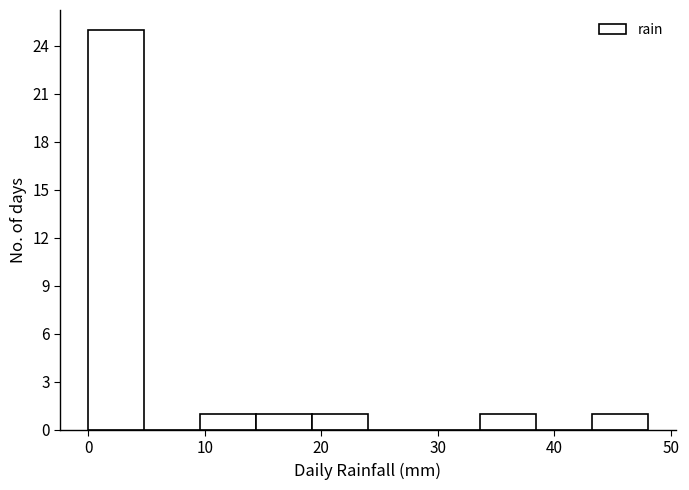

Reading left to right, list every bar in this chart as the range it spans on the x-axis followed by its height. Neither the bar edges nor the heights are printed on the chart, so give them approximately, as read against the axes.

0.0 to 4.8: 25
4.8 to 9.6: 0
9.6 to 14.4: 1
14.4 to 19.2: 1
19.2 to 24.0: 1
24.0 to 28.8: 0
28.8 to 33.6: 0
33.6 to 38.4: 1
38.4 to 43.2: 0
43.2 to 48.0: 1